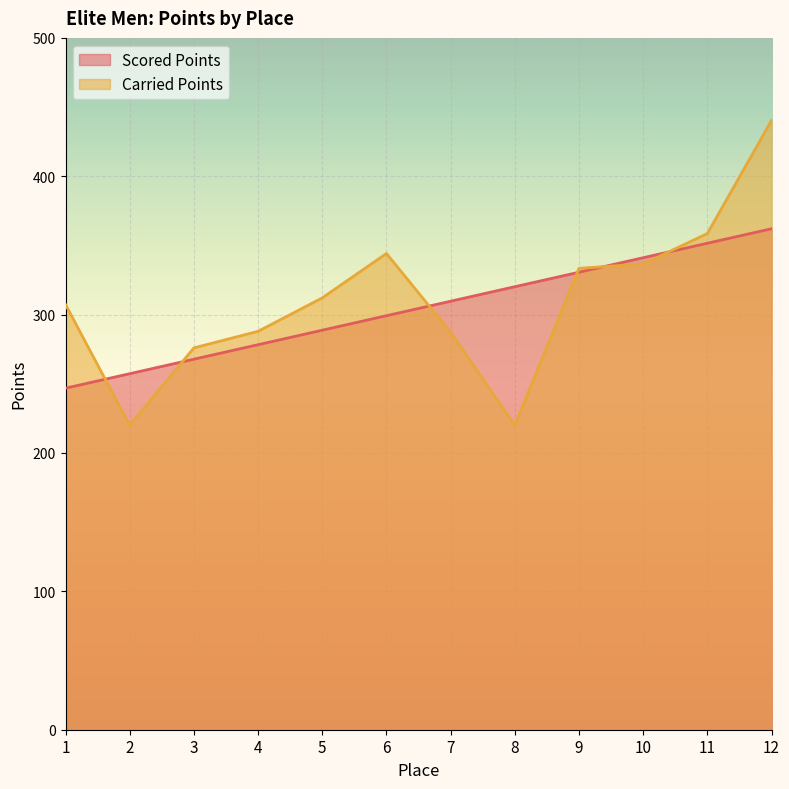

Where is Scored Points nearest to the value 304?

6